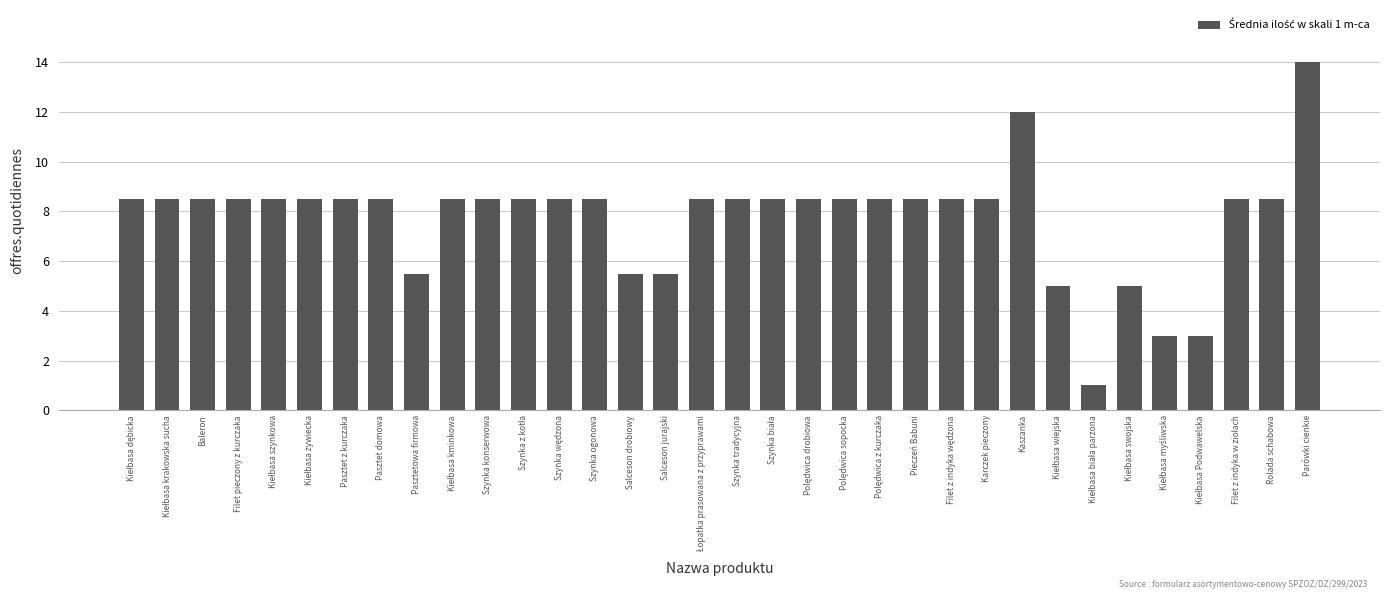

What is the label of the 24th bar from the right?

Szynka konserwowa